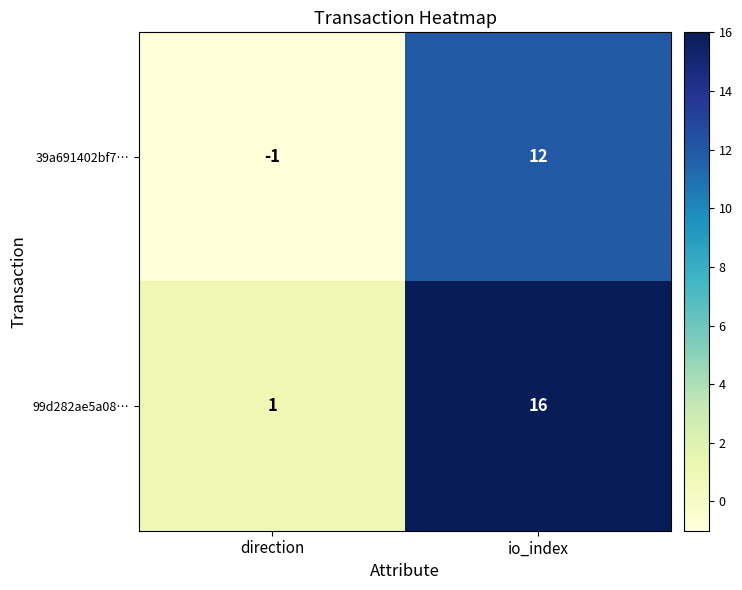

Reading left to right, what are all the values shown in this chart?

39a691402bf7…: -1	12
99d282ae5a08…: 1	16